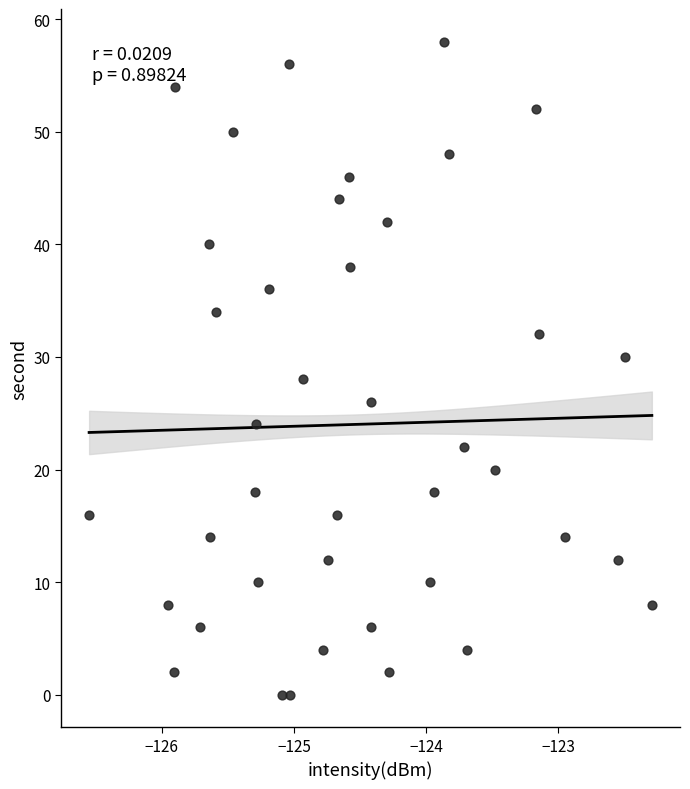

What is the range of Y values (max minus min)?

58